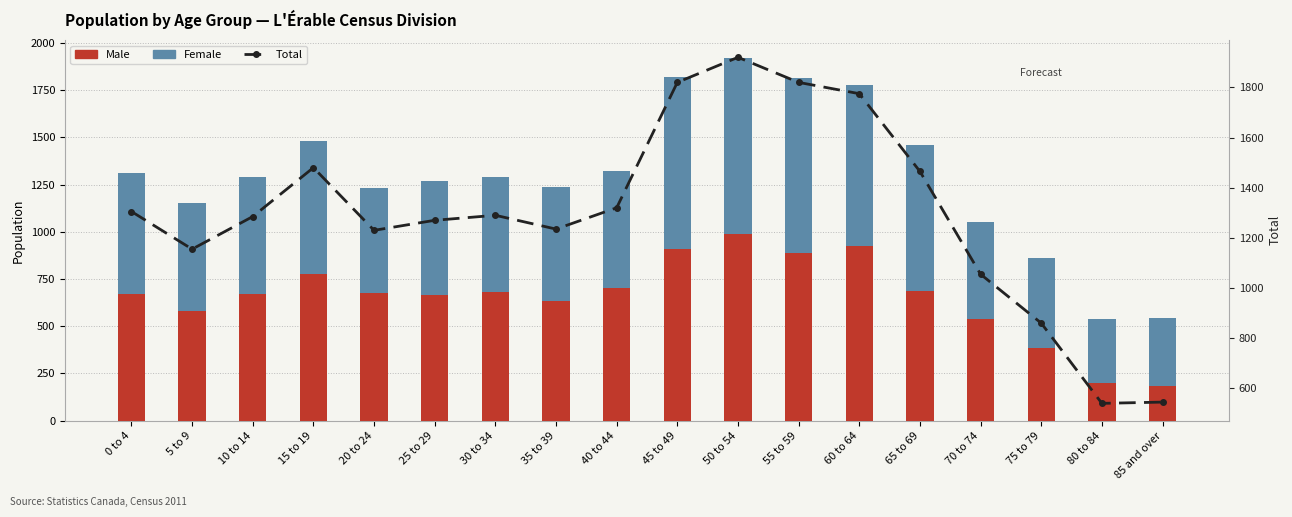

Count the number of categories in the chart.

18